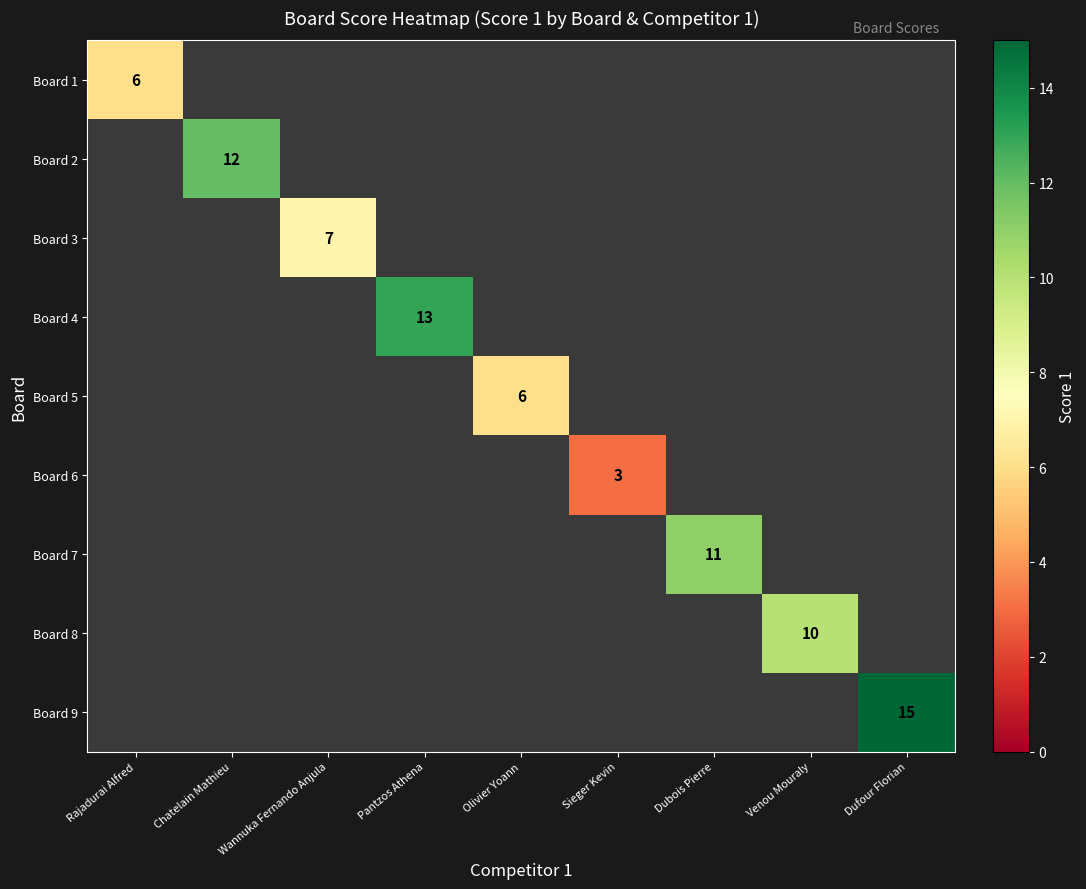

The Board 5 series shows 3.0 at Olivier Yoann. True or false?

False